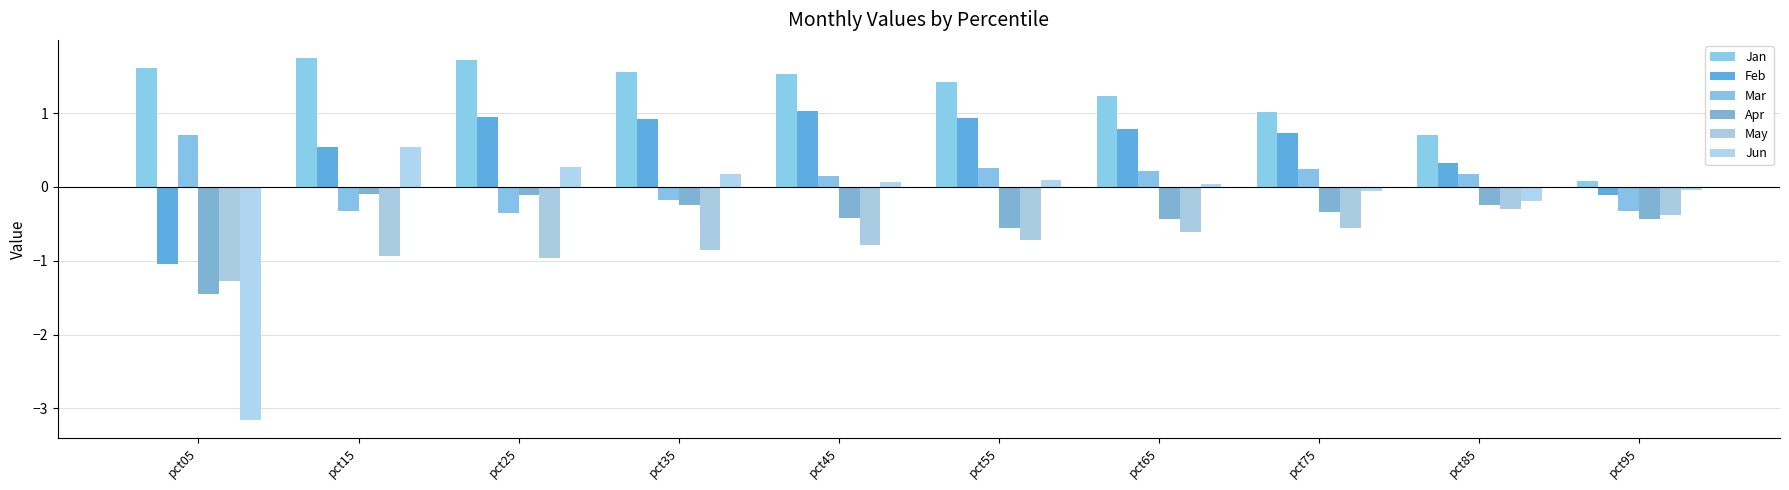

The Jan series shows 1.6 at pct05. True or false?

True